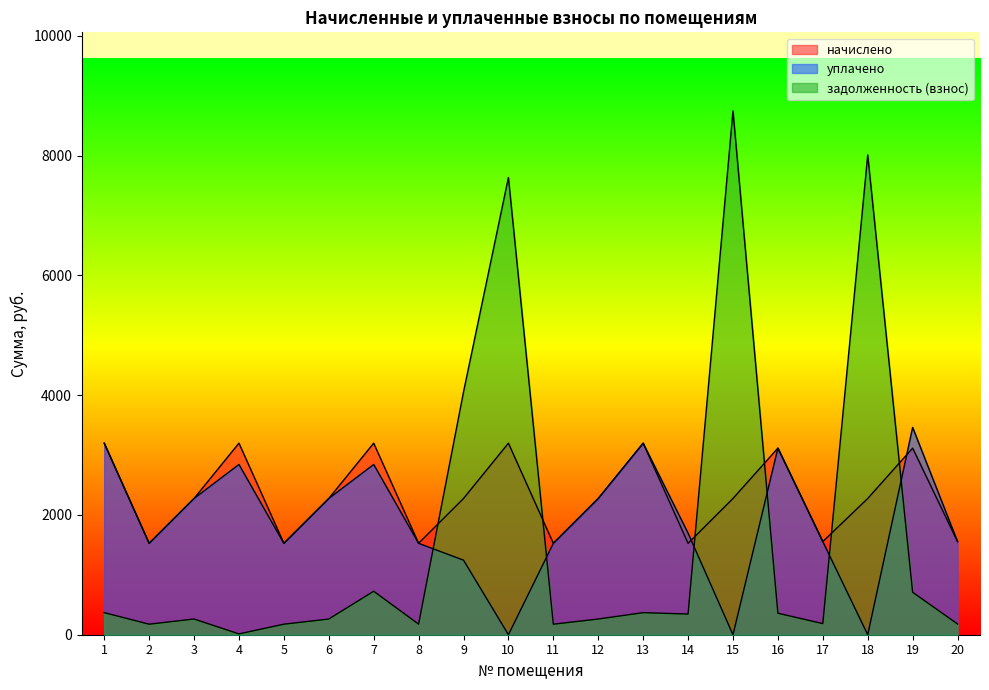

How many values in the начислено series are below 2274?

7